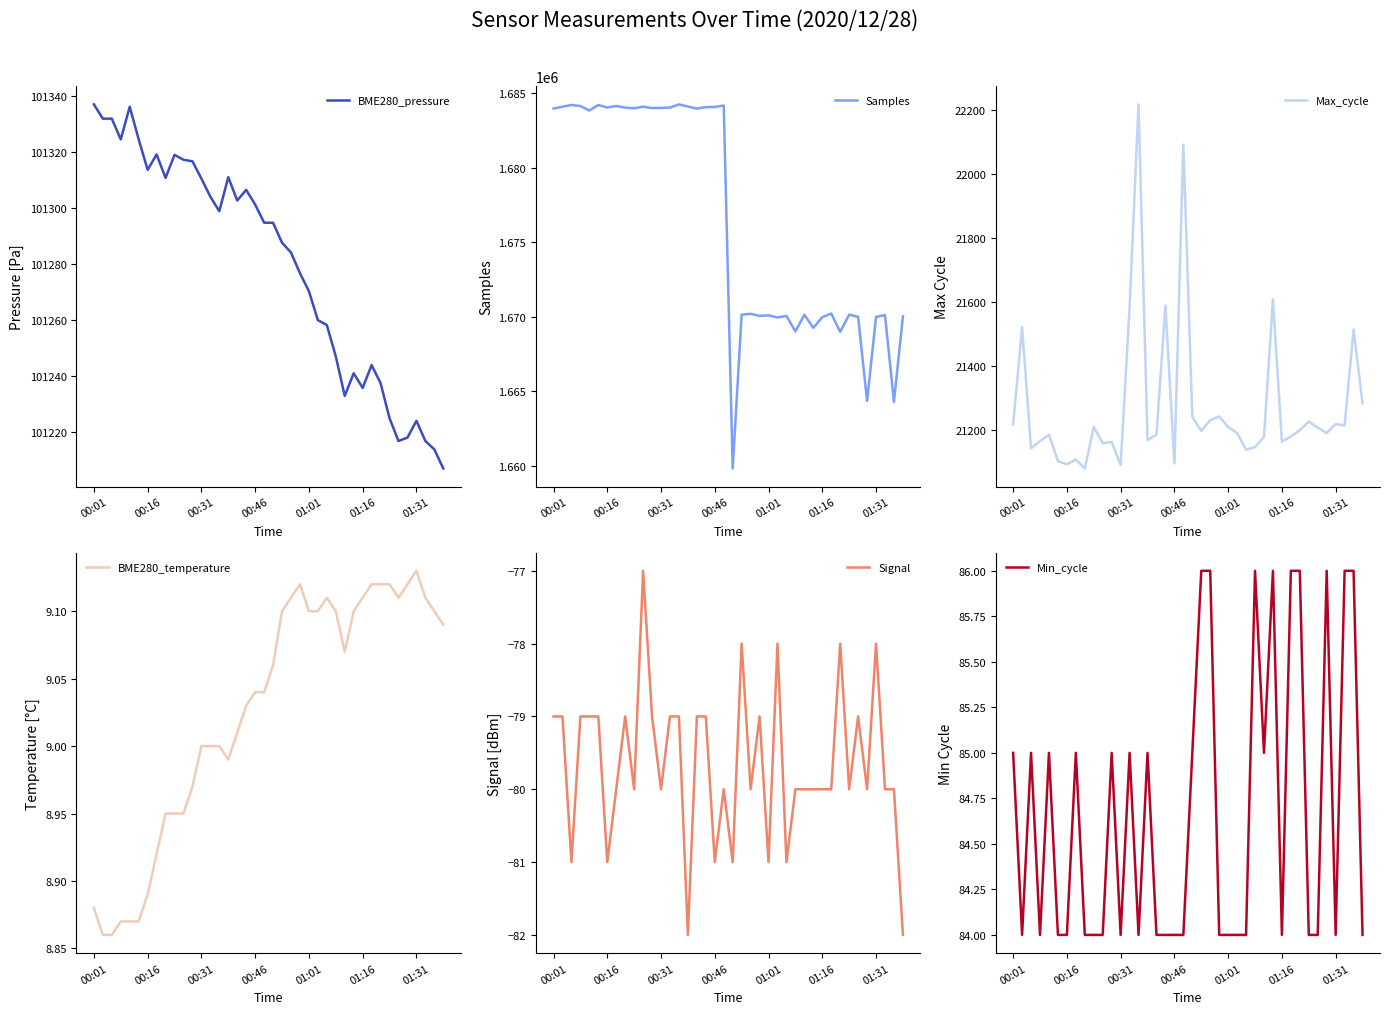

True or false: Max_cycle has more than 1 points higher than both neighbors.

True